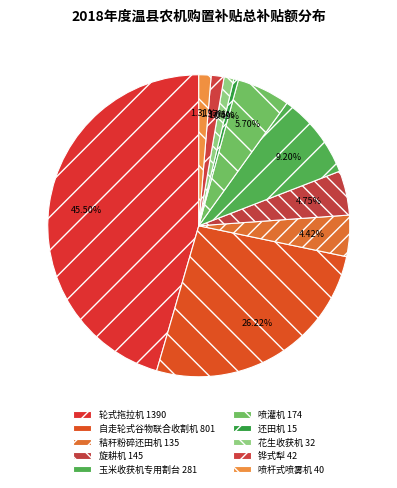

Count the number of slices in the pie.

10